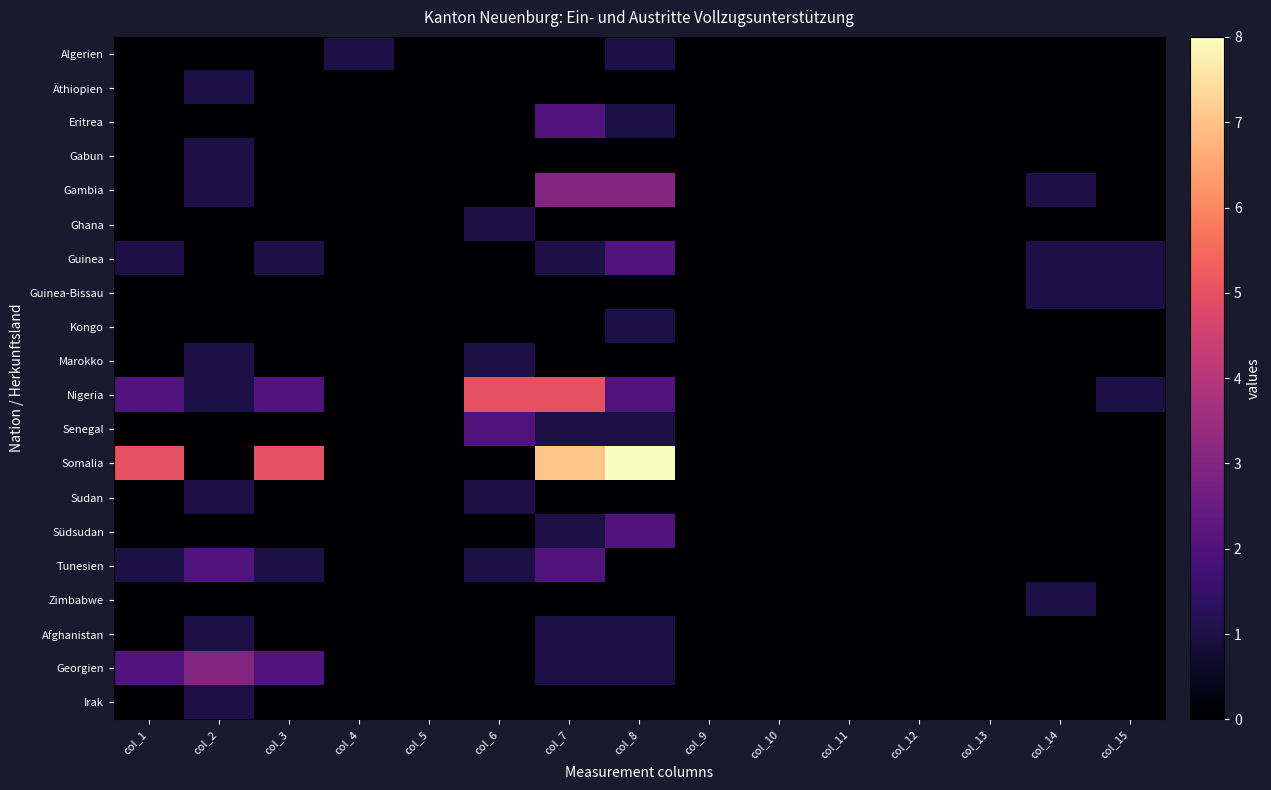

How many series are shown in this chart?

20